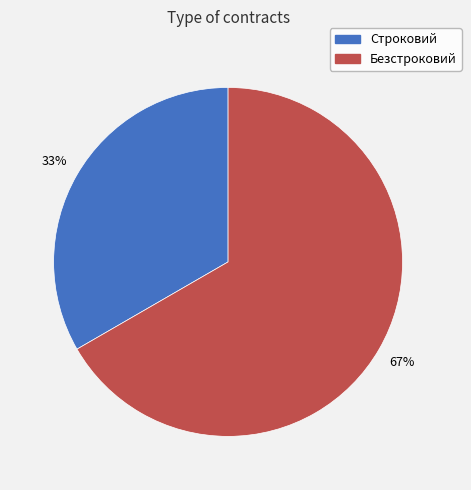

Do Безстроковий and Строковий together represent more than half of the pie?

Yes